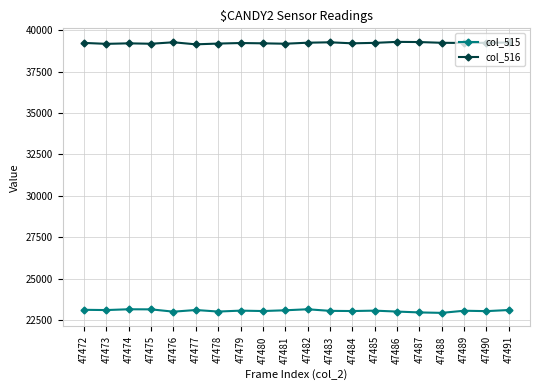

What is the value of the col_516 point at the 2nd from the left?

39173